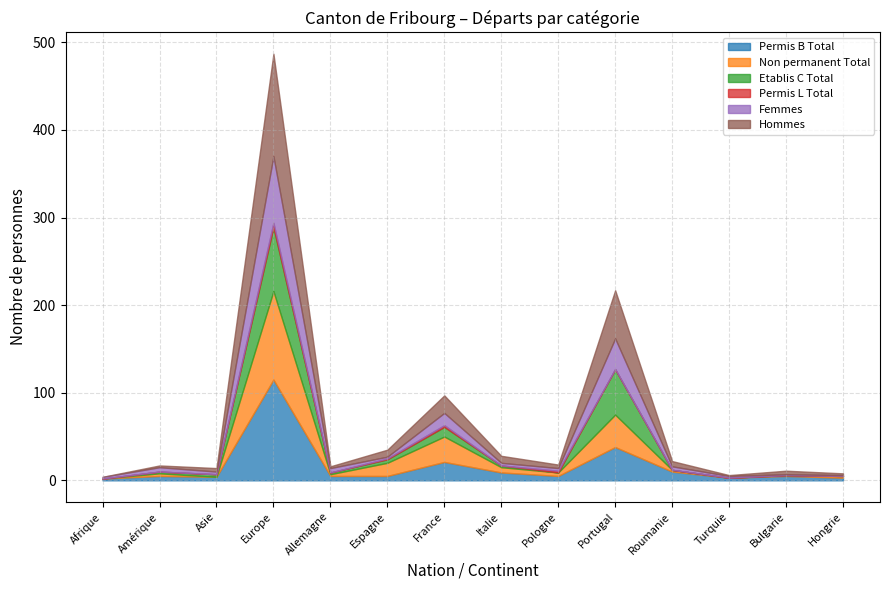

What is the label of the 4th point from the right?

Roumanie